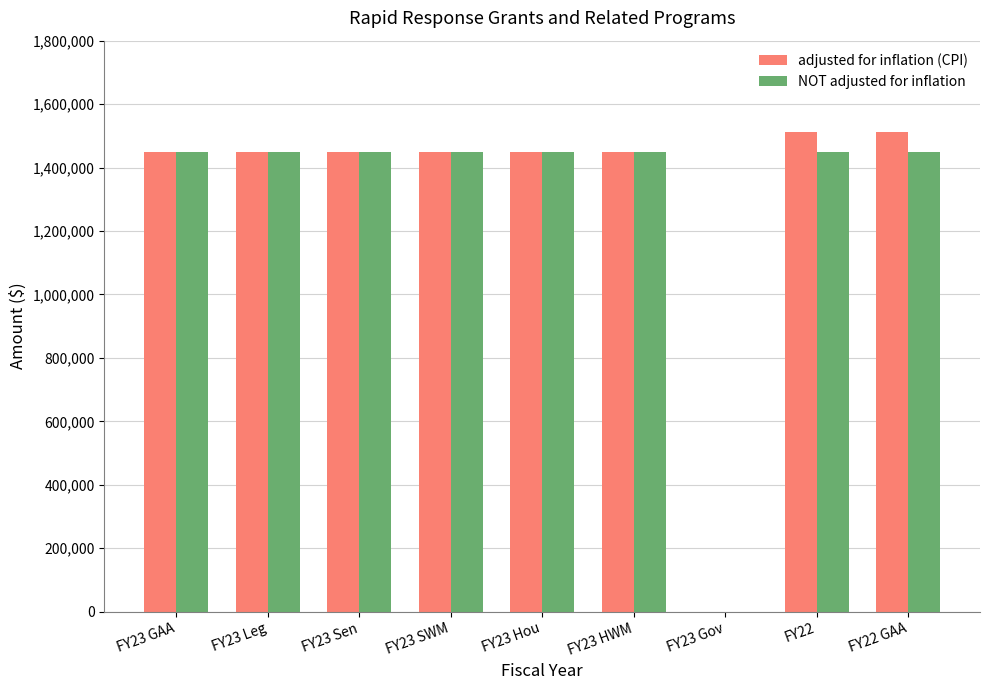

Is the value of NOT adjusted for inflation at FY23 GAA greater than the value of adjusted for inflation (CPI) at FY22?

No